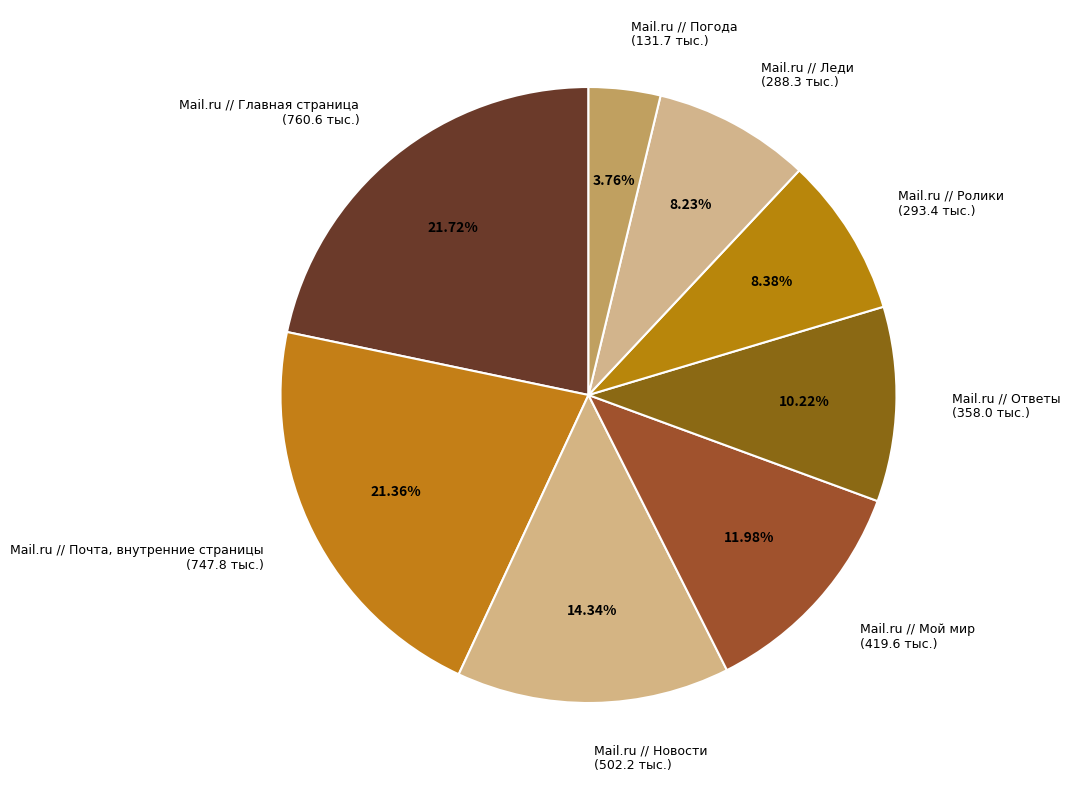

What percentage is the Mail.ru // Ролики slice, to the nearest percent?

8%